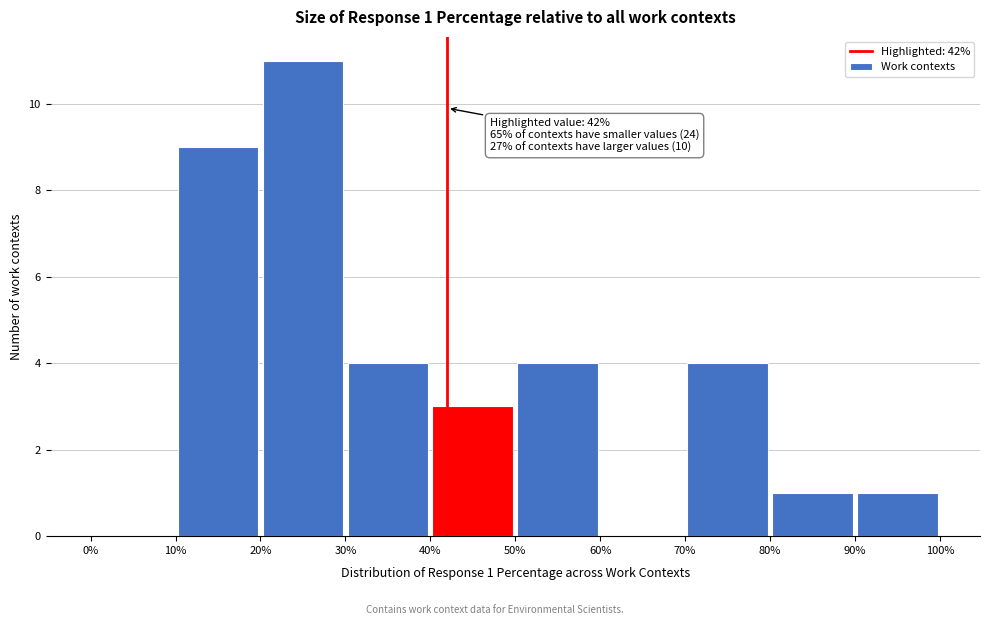

Which range on the x-axis has the tallest bar?

20% to 30%